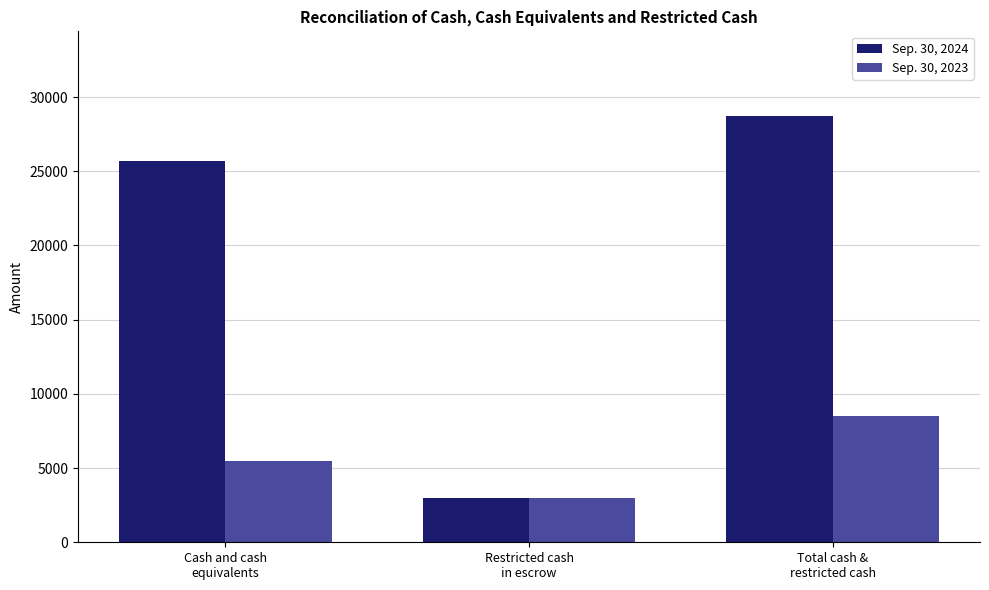

Reading right to left, transcribe all the data shown in this chart.

Sep. 30, 2024: Total cash &
restricted cash=28692	Restricted cash
in escrow=3008	Cash and cash
equivalents=25684
Sep. 30, 2023: Total cash &
restricted cash=8484	Restricted cash
in escrow=3013	Cash and cash
equivalents=5471